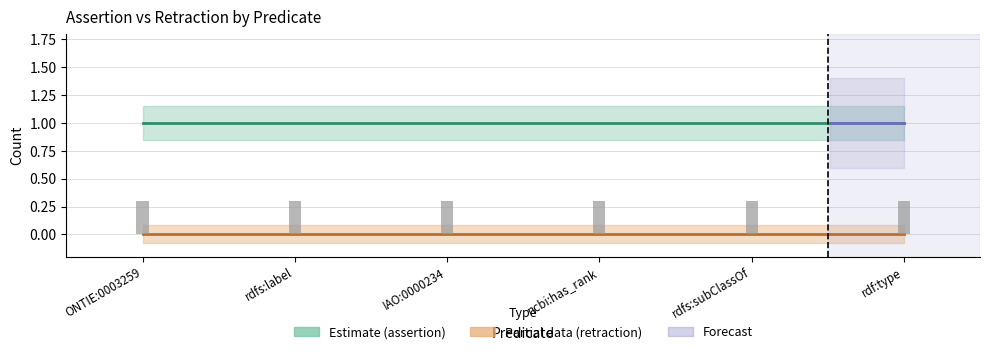

What value does the assertion series have at rdfs:subClassOf?

1